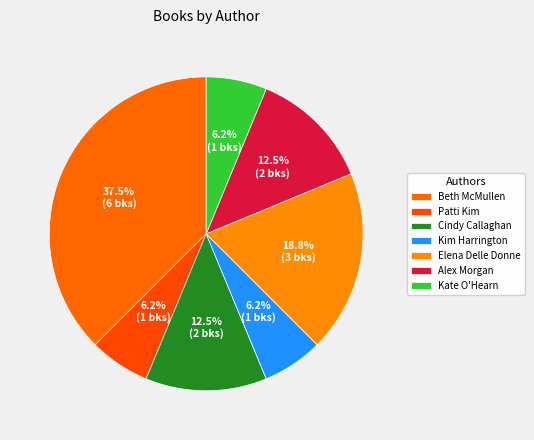

Count the number of slices in the pie.

7